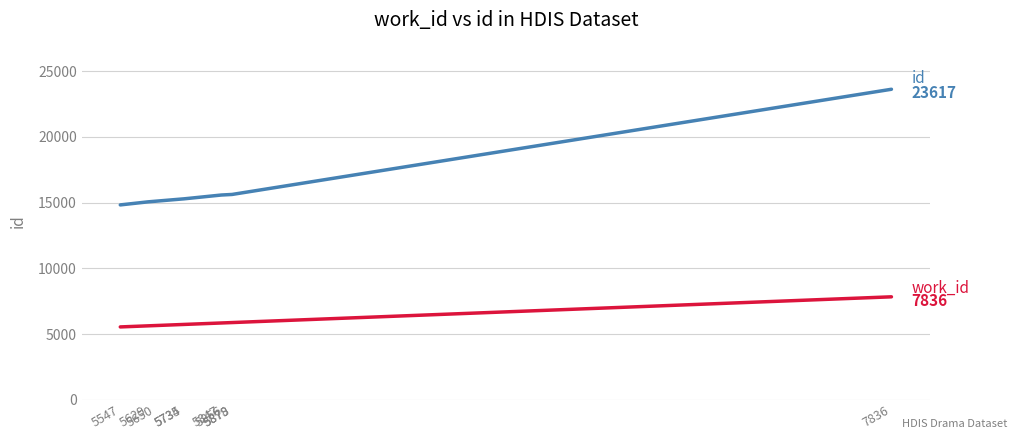

What is the greatest value displayed?

23617